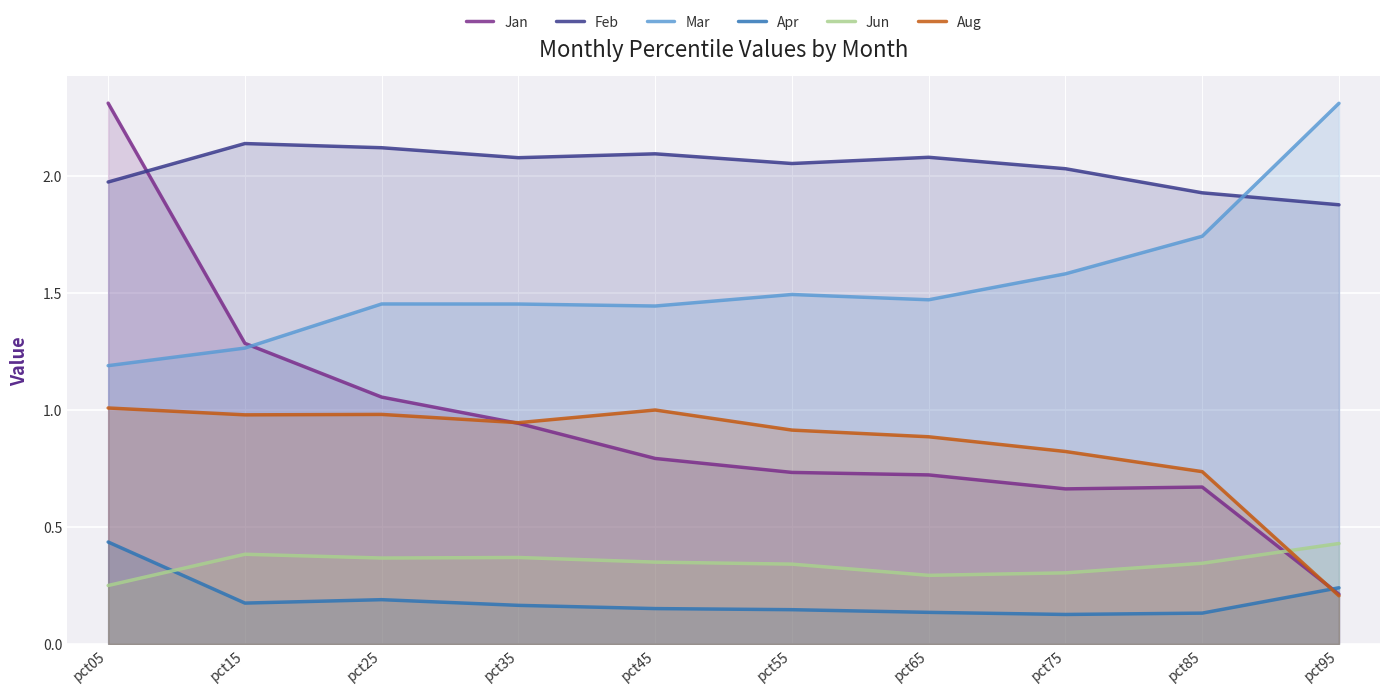

Which category has the highest value in the Feb series?

pct15